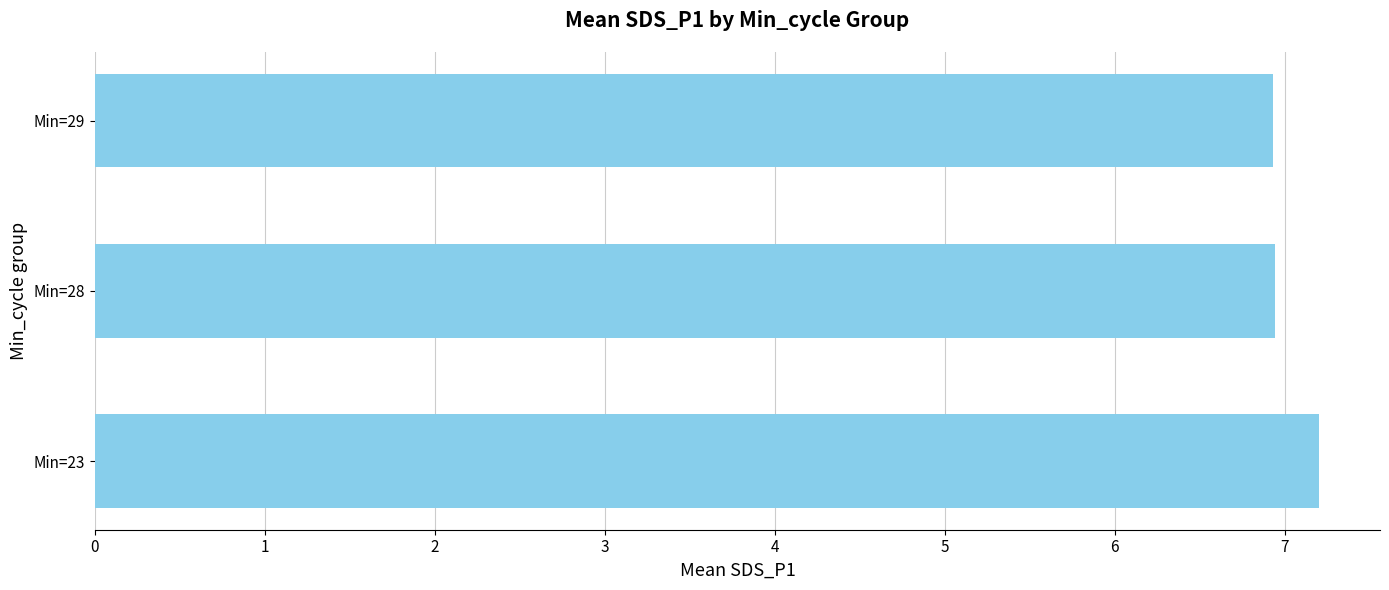

Is it true that the value at Min=29 is 3.9?

False